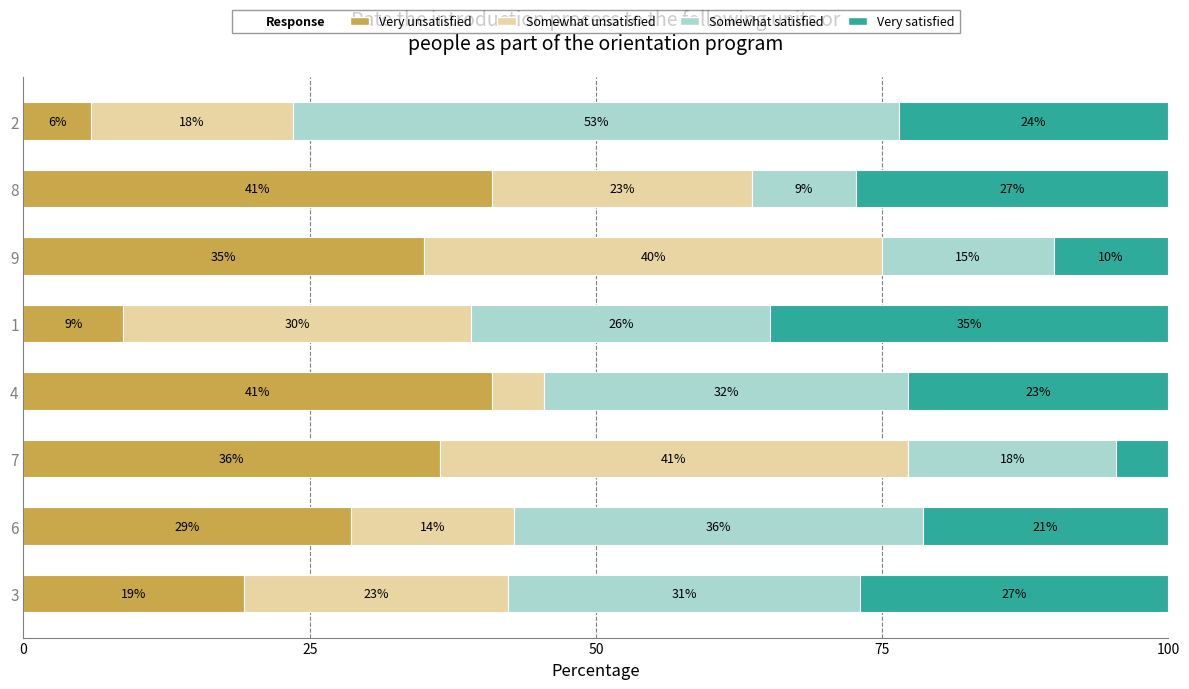

True or false: Very unsatisfied has a value of 9.8 at 3.

False